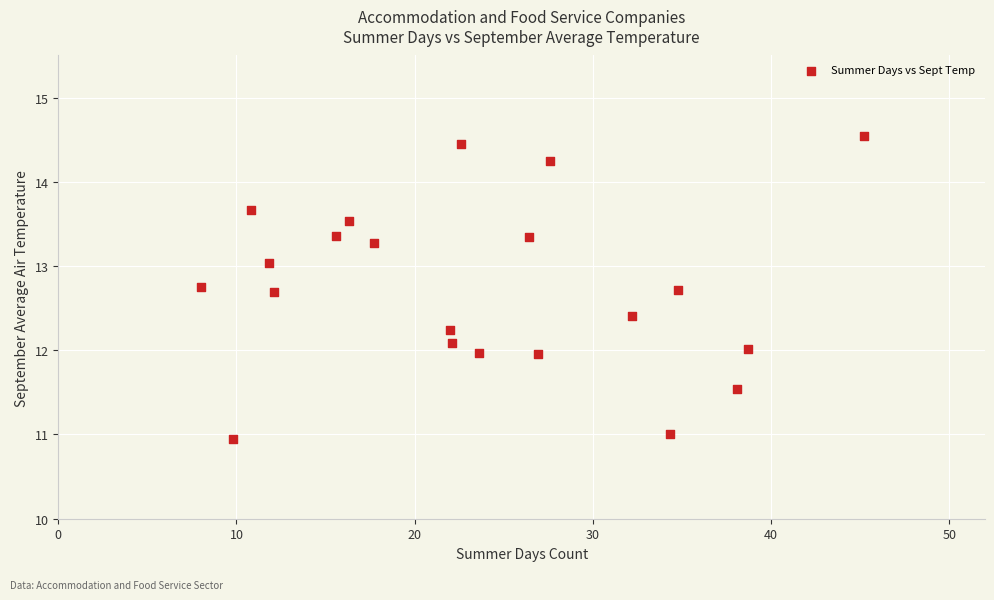

What is the range of Y values (max minus min)?

3.6